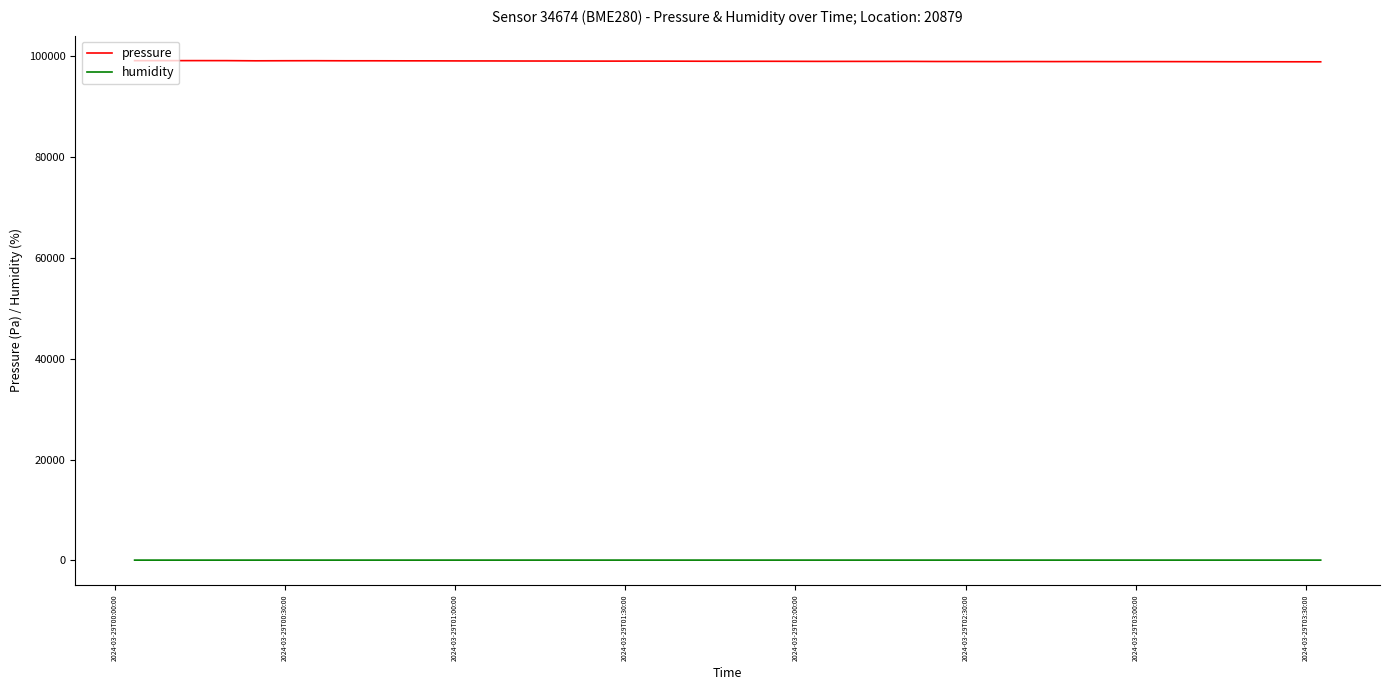

List the series in order of their peak value, highest first.

pressure, humidity